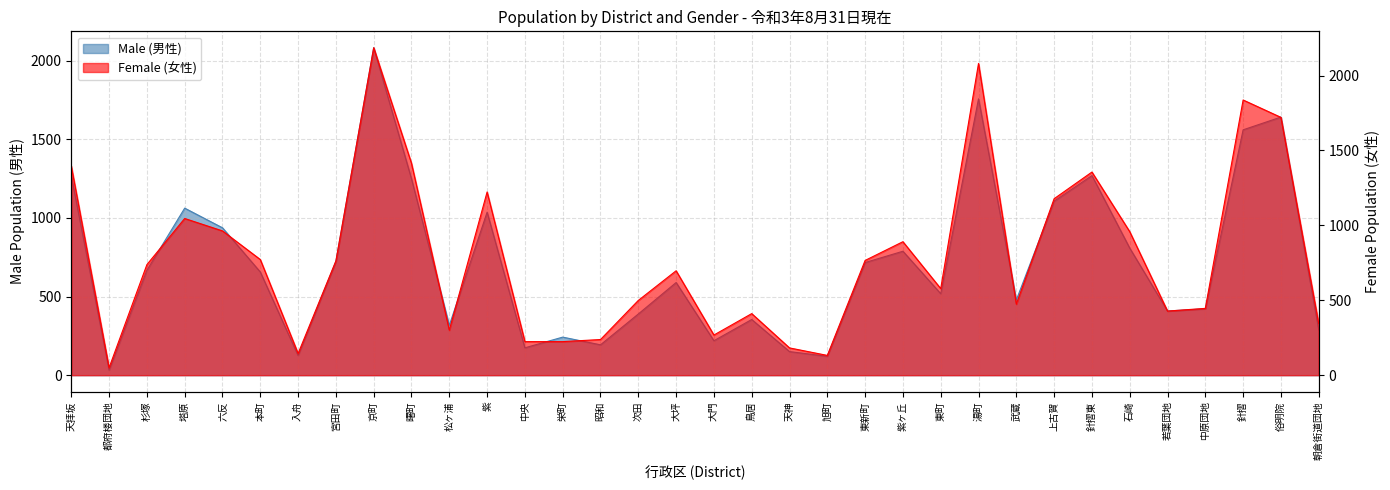

What are all the series names shown in the legend?

Male (男性), Female (女性)